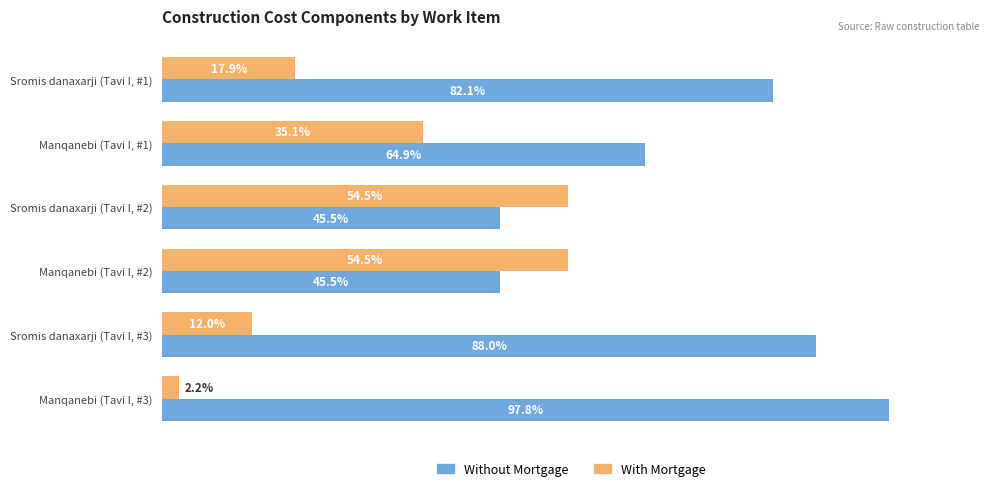

Which label corresponds to the smallest value in the chart?

Manqanebi (Tavi I, #3)